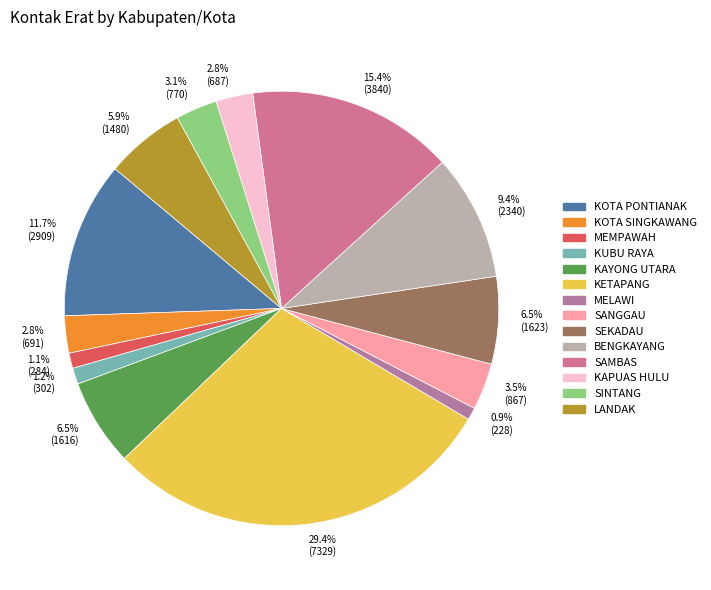

What is the ratio of the value at 5.9% (1480) to the value at 2.8% (691)?

2.1